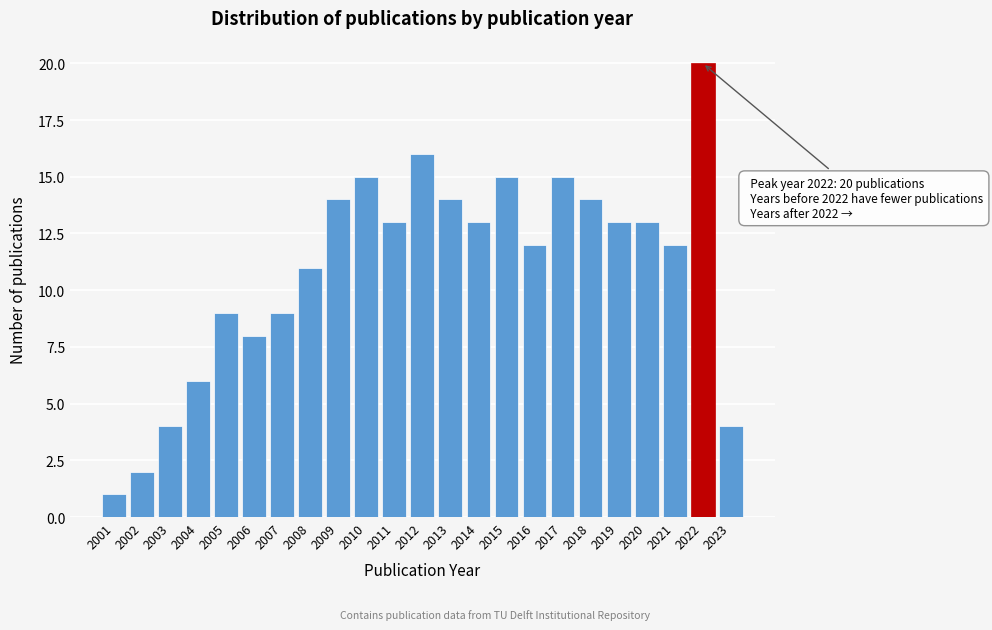

Reading left to right, list all the values displayed in this chart.

1	2	4	6	9	8	9	11	14	15	13	16	14	13	15	12	15	14	13	13	12	20	4